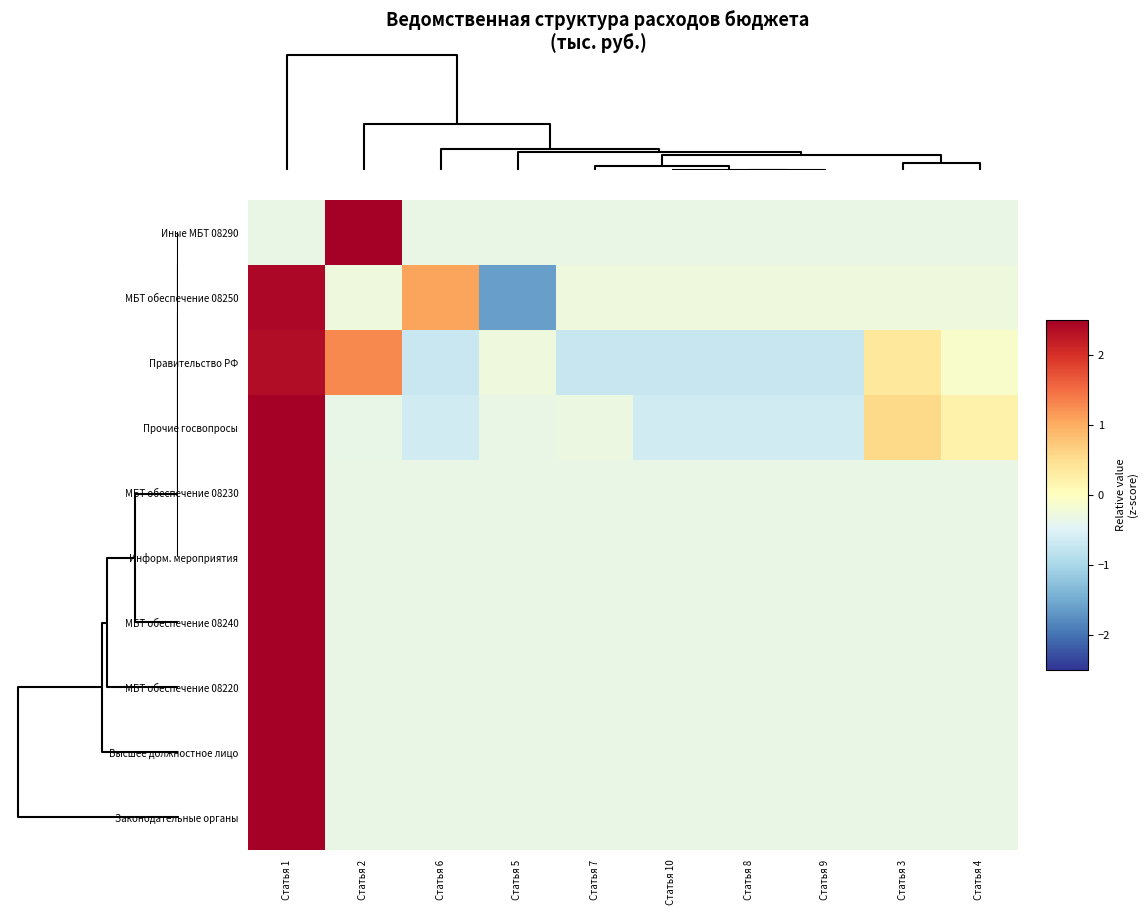

Reading left to right, what are all the values shown in this chart?

Иные МБТ 08290: Статья 1=-0.3	Статья 2=3.0	Статья 6=-0.3	Статья 5=-0.3	Статья 7=-0.3	Статья 10=-0.3	Статья 8=-0.3	Статья 9=-0.3	Статья 3=-0.3	Статья 4=-0.3
МБТ обеспечение 08250: Статья 1=2.4	Статья 2=-0.3	Статья 6=1.1	Статья 5=-1.6	Статья 7=-0.3	Статья 10=-0.3	Статья 8=-0.3	Статья 9=-0.3	Статья 3=-0.3	Статья 4=-0.3
Правительство РФ: Статья 1=2.4	Статья 2=1.3	Статья 6=-0.7	Статья 5=-0.3	Статья 7=-0.7	Статья 10=-0.7	Статья 8=-0.7	Статья 9=-0.7	Статья 3=0.4	Статья 4=-0.1
Прочие госвопросы: Статья 1=2.8	Статья 2=-0.4	Статья 6=-0.6	Статья 5=-0.3	Статья 7=-0.3	Статья 10=-0.6	Статья 8=-0.6	Статья 9=-0.6	Статья 3=0.6	Статья 4=0.2
МБТ обеспечение 08230: Статья 1=3.0	Статья 2=-0.3	Статья 6=-0.3	Статья 5=-0.3	Статья 7=-0.3	Статья 10=-0.3	Статья 8=-0.3	Статья 9=-0.3	Статья 3=-0.3	Статья 4=-0.3
Информ. мероприятия: Статья 1=3.0	Статья 2=-0.3	Статья 6=-0.3	Статья 5=-0.3	Статья 7=-0.3	Статья 10=-0.3	Статья 8=-0.3	Статья 9=-0.3	Статья 3=-0.3	Статья 4=-0.3
МБТ обеспечение 08240: Статья 1=3.0	Статья 2=-0.3	Статья 6=-0.3	Статья 5=-0.3	Статья 7=-0.3	Статья 10=-0.3	Статья 8=-0.3	Статья 9=-0.3	Статья 3=-0.3	Статья 4=-0.3
МБТ обеспечение 08220: Статья 1=3.0	Статья 2=-0.3	Статья 6=-0.3	Статья 5=-0.3	Статья 7=-0.3	Статья 10=-0.3	Статья 8=-0.3	Статья 9=-0.3	Статья 3=-0.3	Статья 4=-0.3
Высшее должностное лицо: Статья 1=3.0	Статья 2=-0.3	Статья 6=-0.3	Статья 5=-0.3	Статья 7=-0.3	Статья 10=-0.3	Статья 8=-0.3	Статья 9=-0.3	Статья 3=-0.3	Статья 4=-0.3
Законодательные органы: Статья 1=3.0	Статья 2=-0.3	Статья 6=-0.3	Статья 5=-0.3	Статья 7=-0.3	Статья 10=-0.3	Статья 8=-0.3	Статья 9=-0.3	Статья 3=-0.3	Статья 4=-0.3